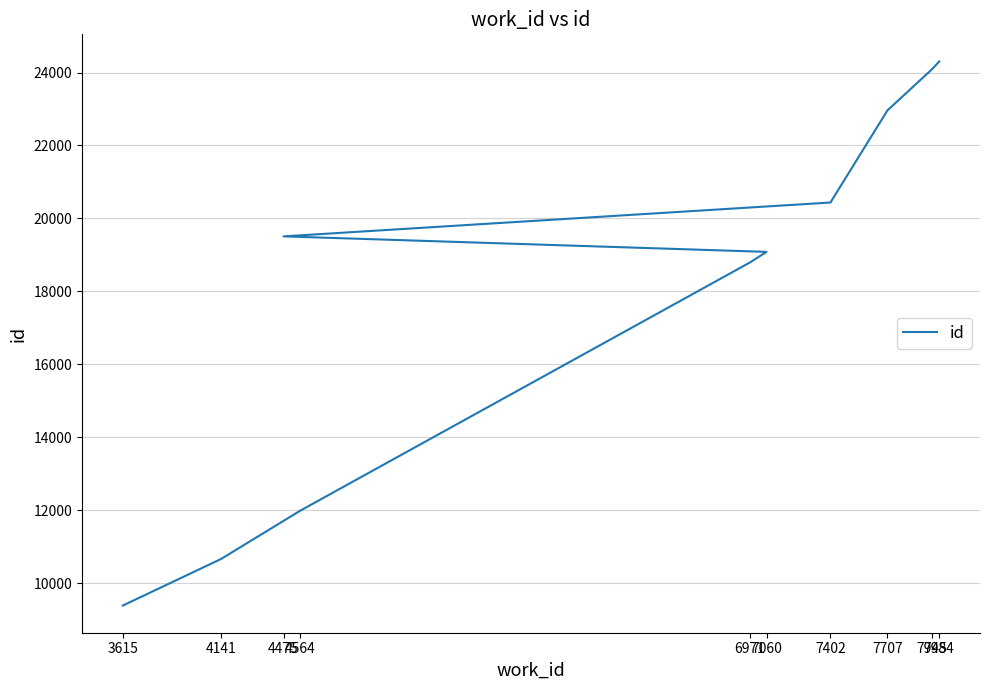

List the labels in order of value, smallest first.

3615, 4141, 4564, 6971, 7060, 4475, 7402, 7707, 7945, 7984